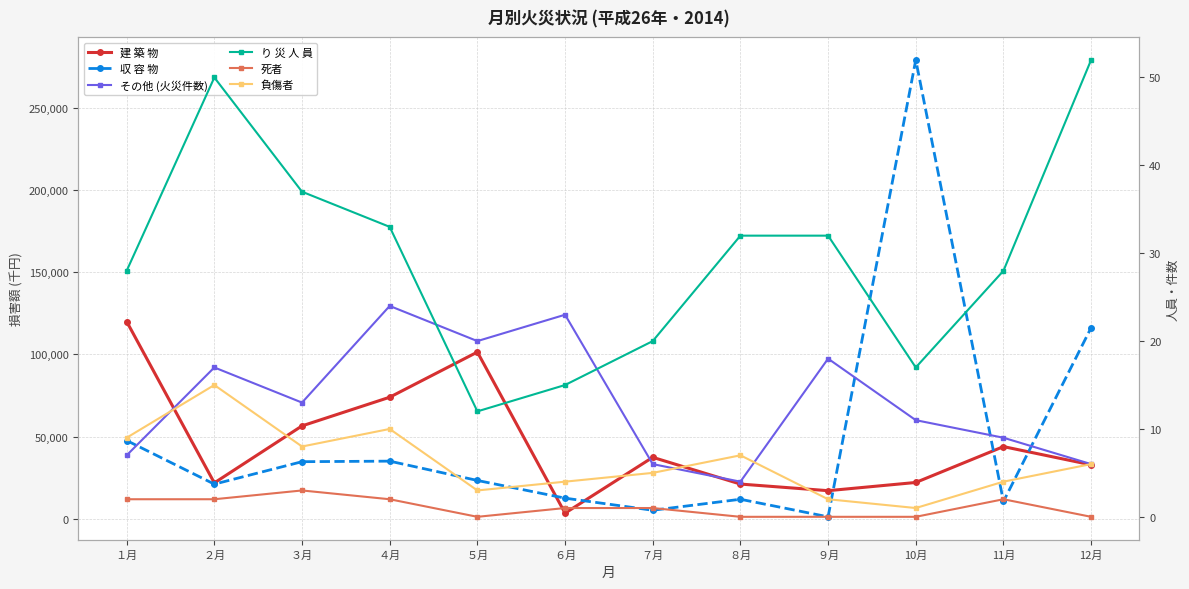

True or false: り 災 人 員 and 負傷者 cross at least once.

False